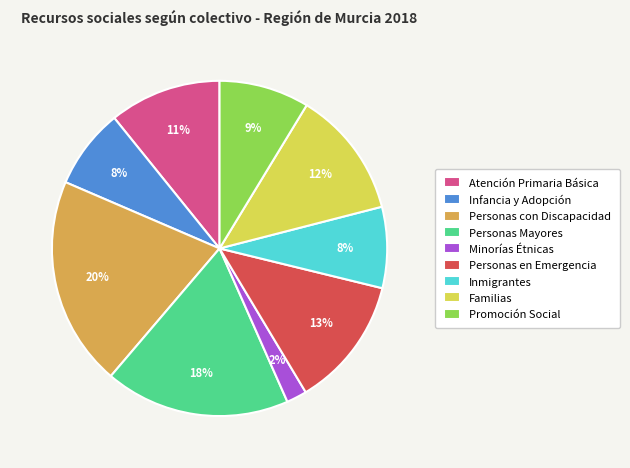

Does any single category account for the majority?

No